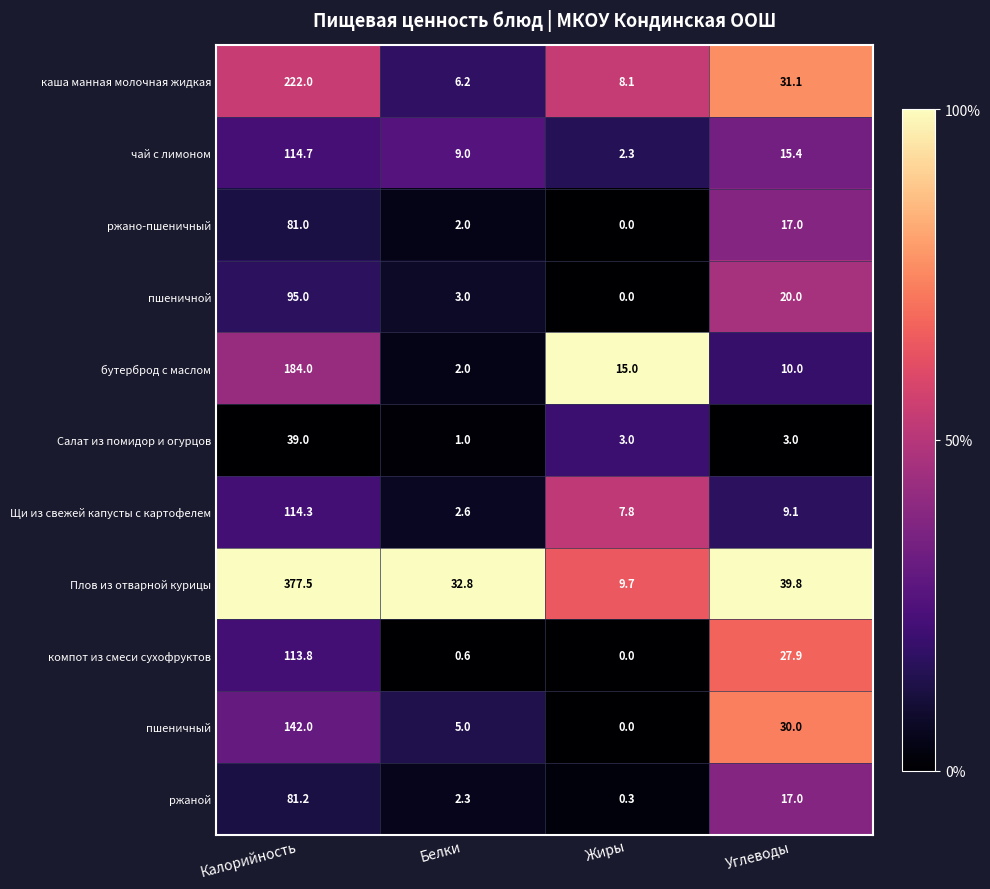

What is the difference between the maximum and minimum values in the Щи из свежей капусты с картофелем series?

111.7